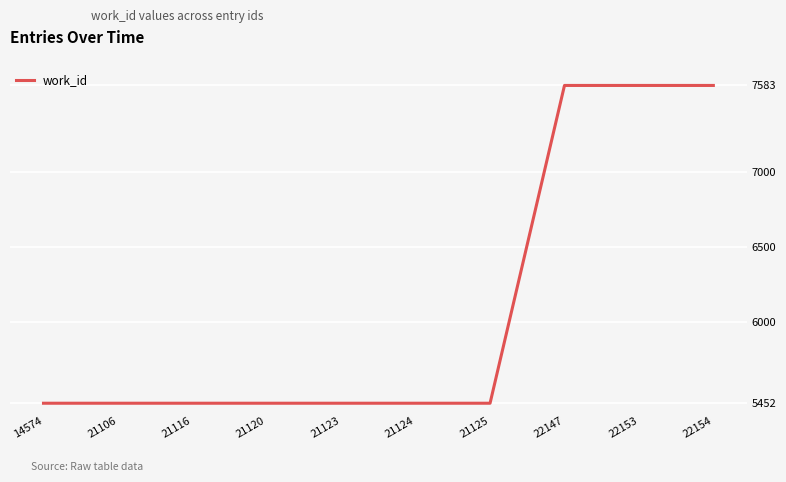

What is the maximum value shown in the chart?

7583